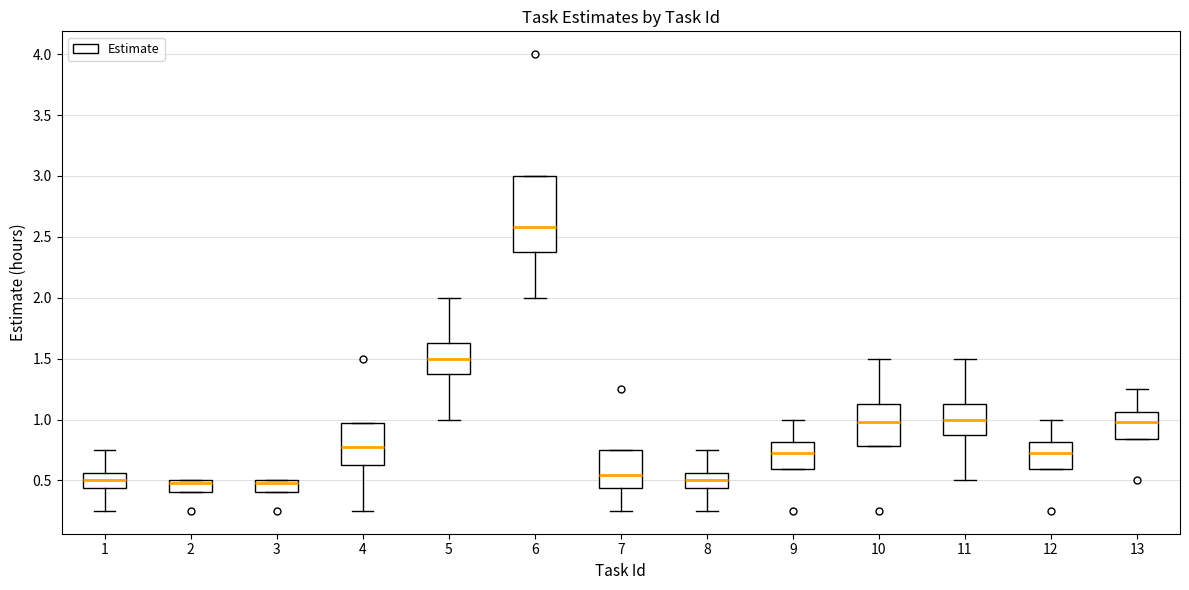

Where is the lower edge of the box at x = 5 on the y-axis? The values are not printed on the chart, so give them approximately, as read against the axis.

1.40